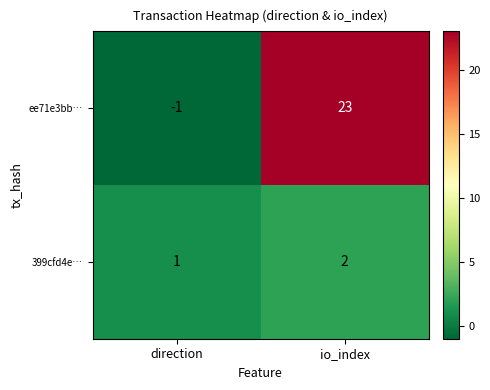

Between direction and io_index, which series saw the biggest shift?

ee71e3bb…